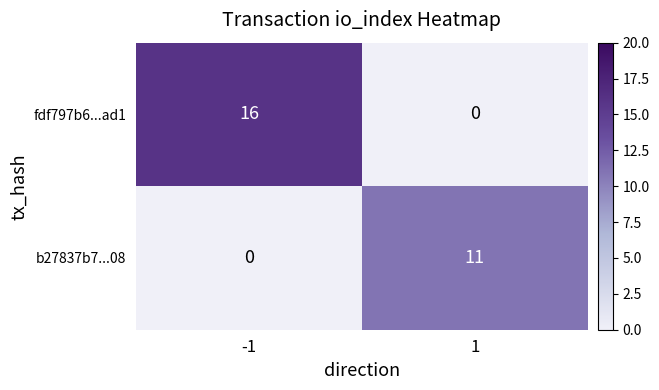

Which series has the largest total across all categories?

fdf797b6...ad1